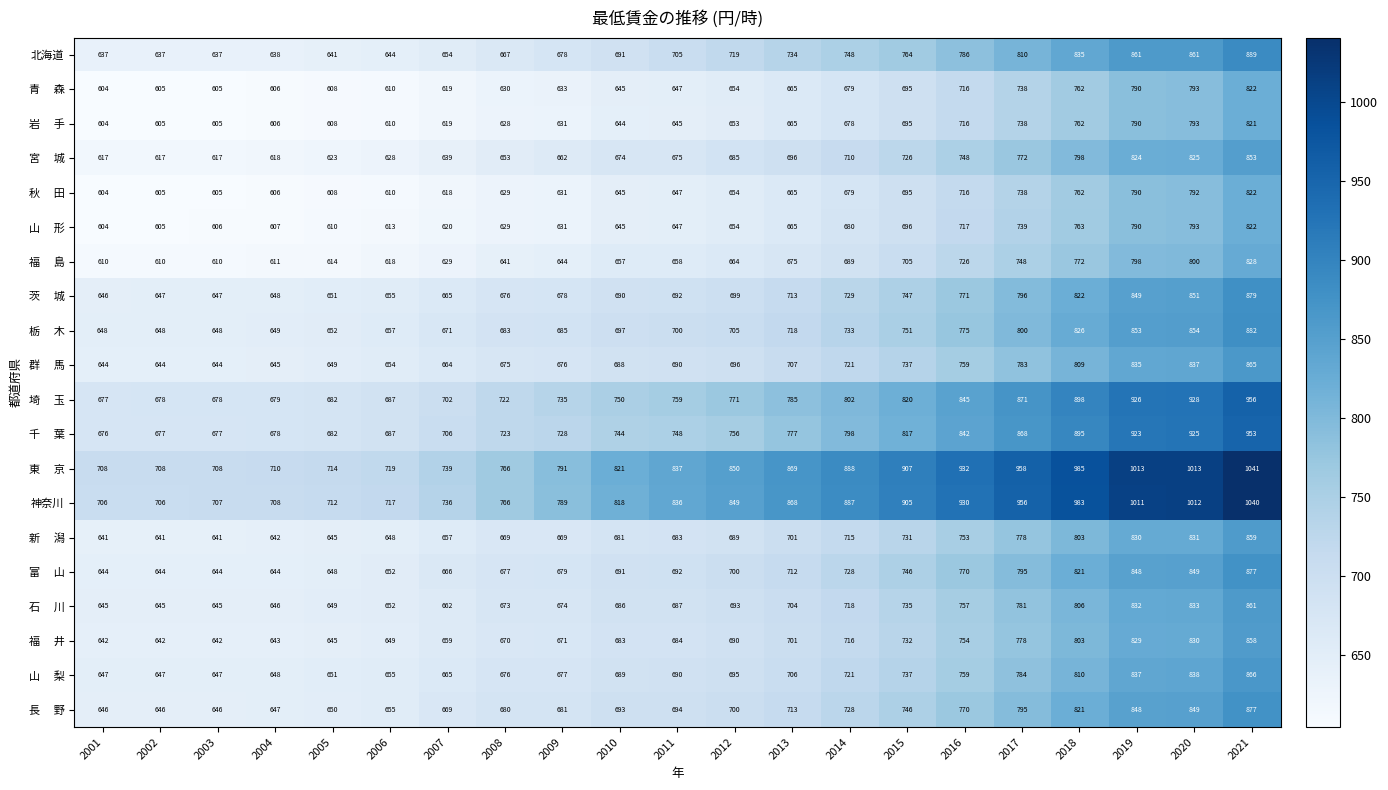

What is the difference between the second highest and minimum values in the 北海道 series?

224